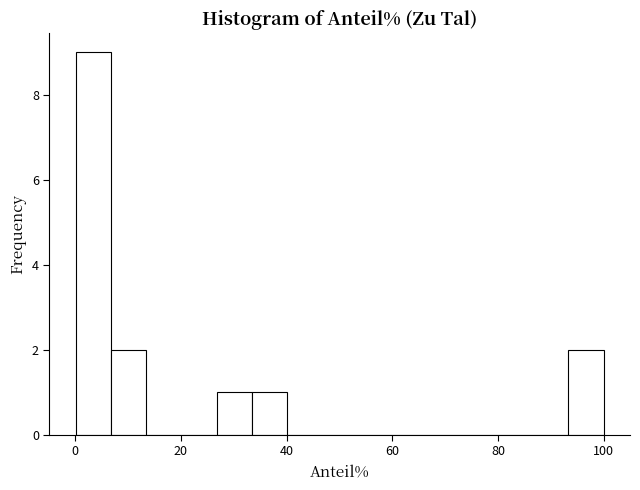

Around what value on the x-axis is the tallest bar? Give the approximate position of its centre, as read against the axis.

4